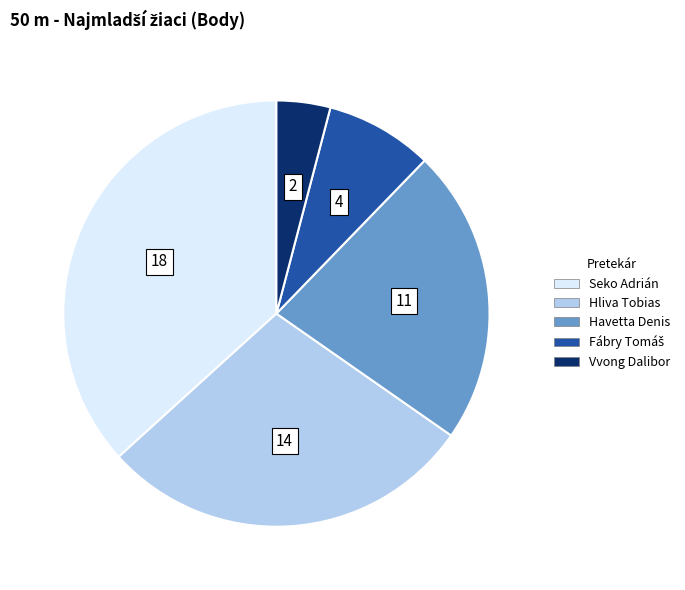

Is there any slice that represents more than half of the pie?

No